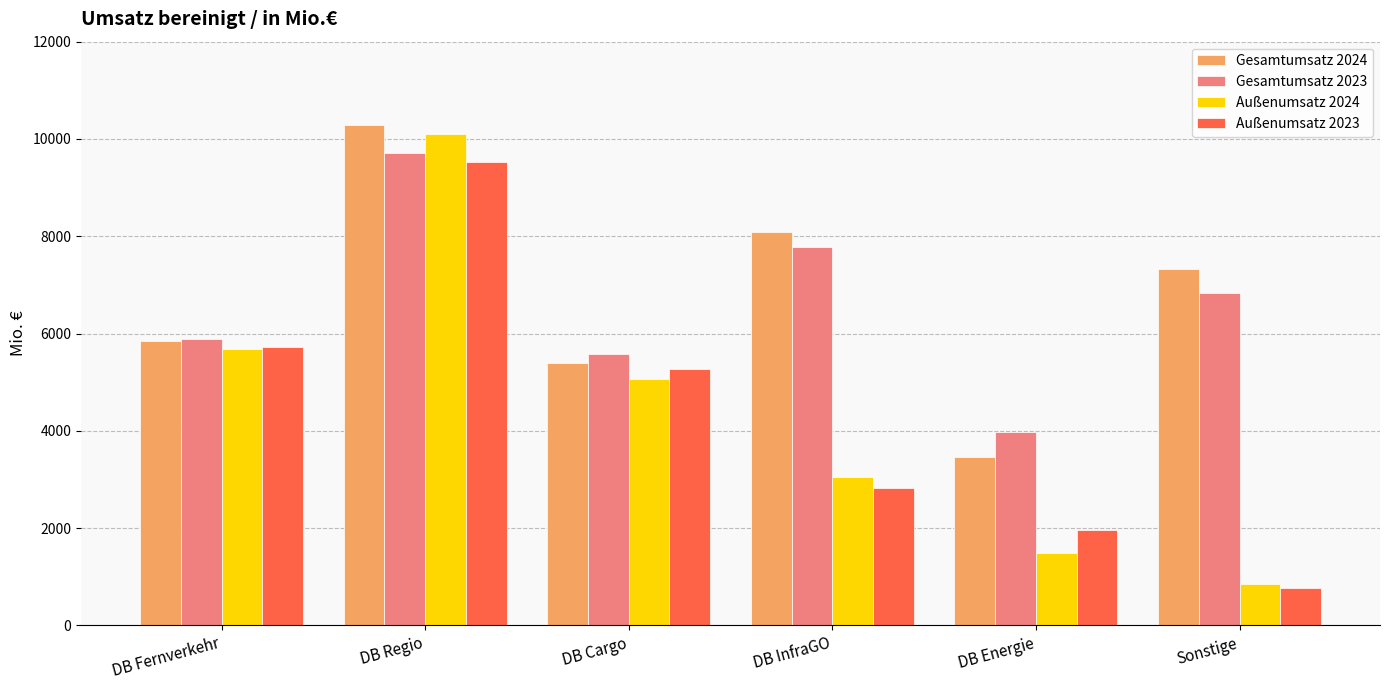

Is it true that Außenumsatz 2024 equals 1492 at DB Energie?

True